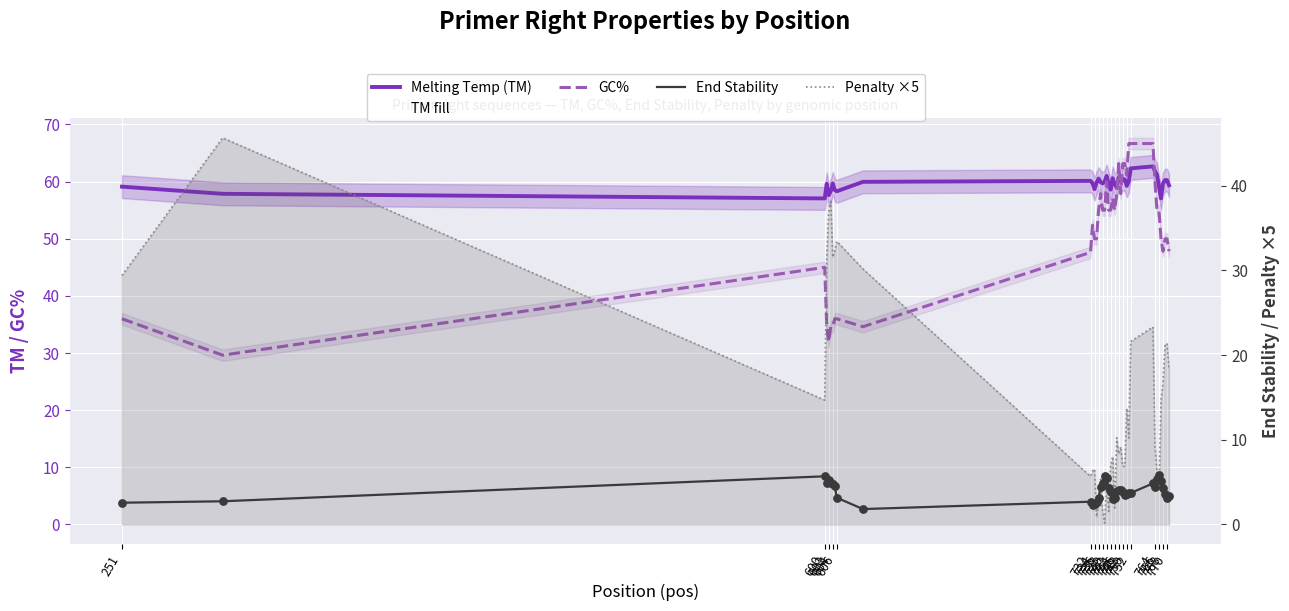

Which series reaches the minimum Y coordinate?

Penalty ×5